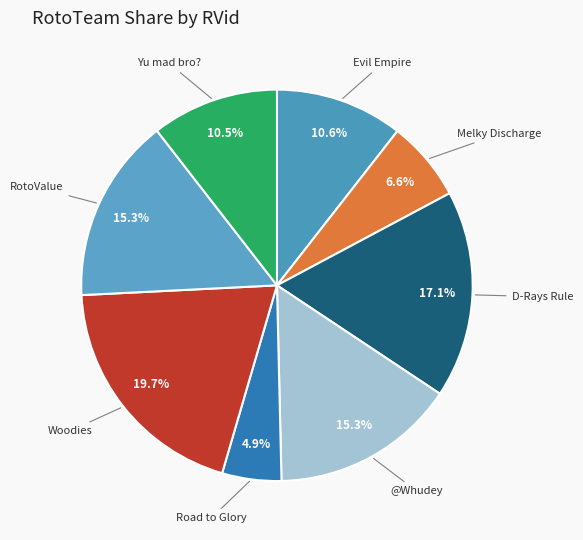

How many slices are in this pie chart?

8